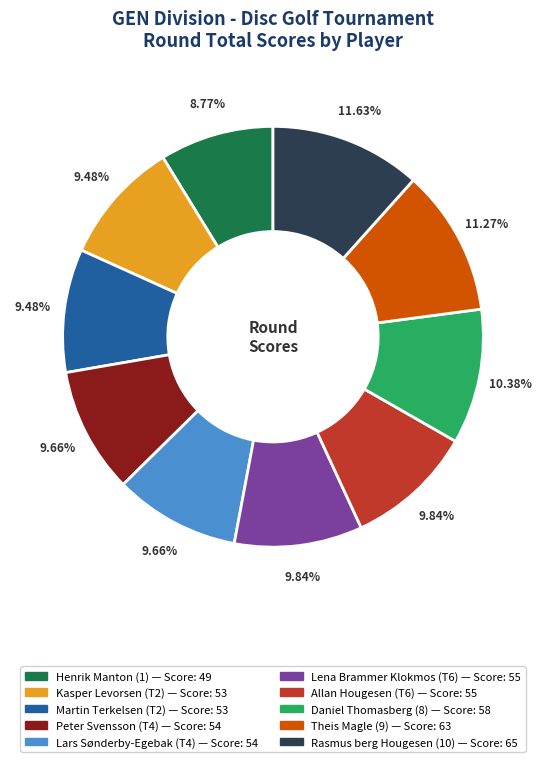

Do Theis Magle (9) and Kasper Levorsen (T2) together represent more than half of the pie?

No